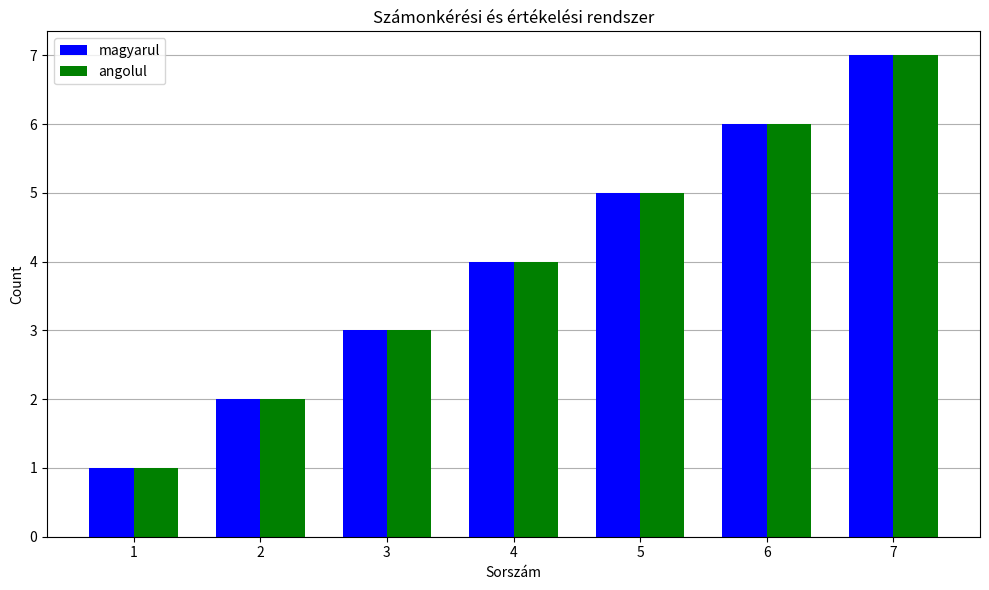

What is the average value of the magyarul series?

4